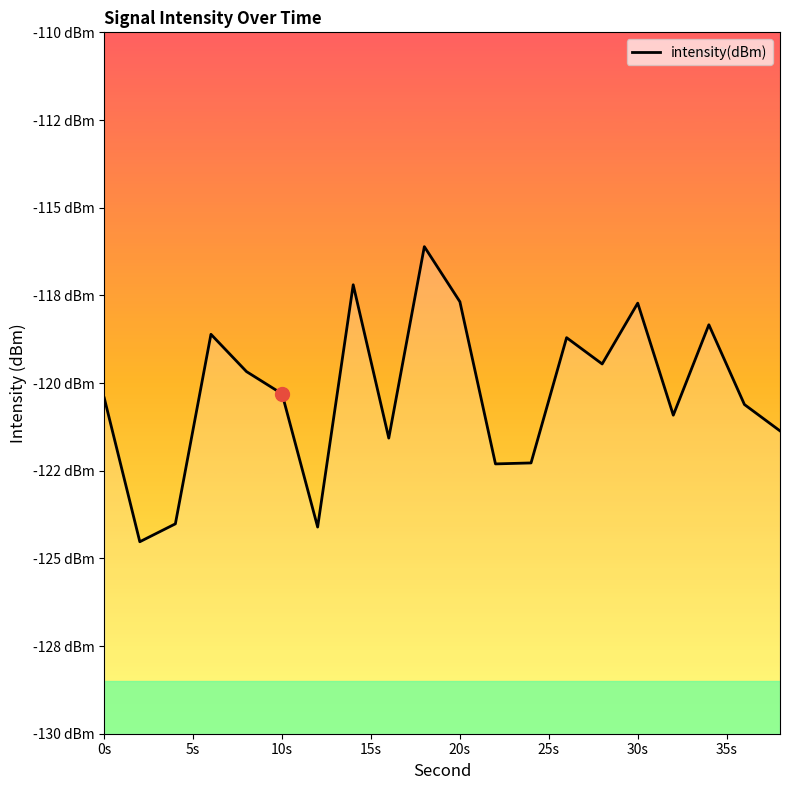

How many lines are shown in the chart?

1